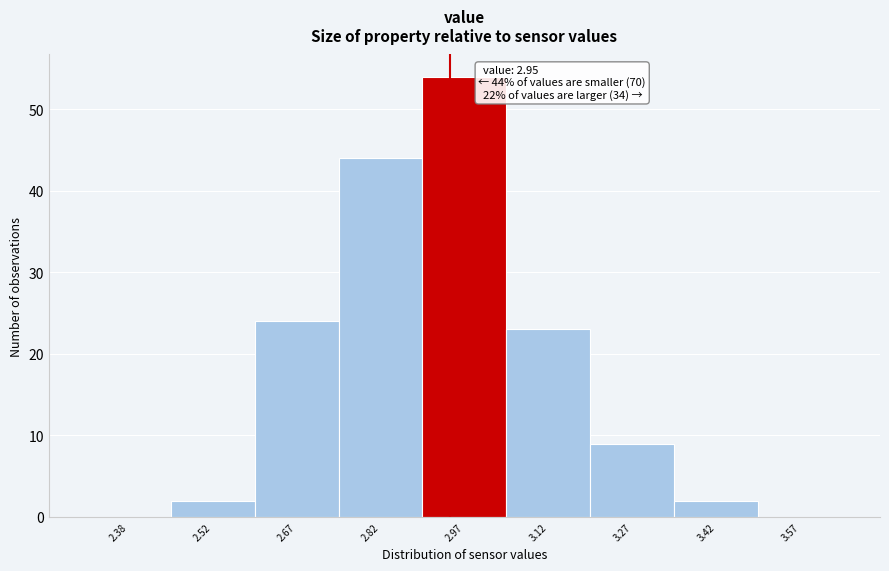

Over which range of the x-axis is the bar tallest?

2.90 to 3.05